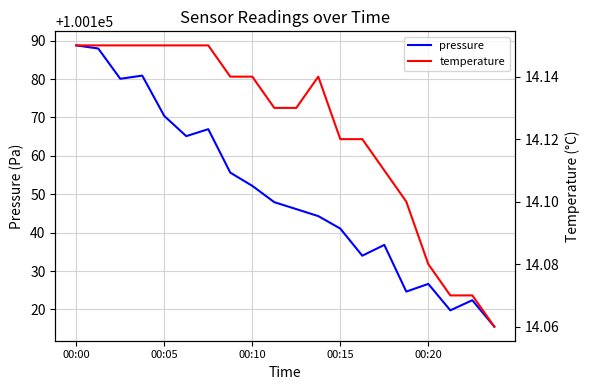

The value of pressure at 00:20 is 146357.4. True or false?

False